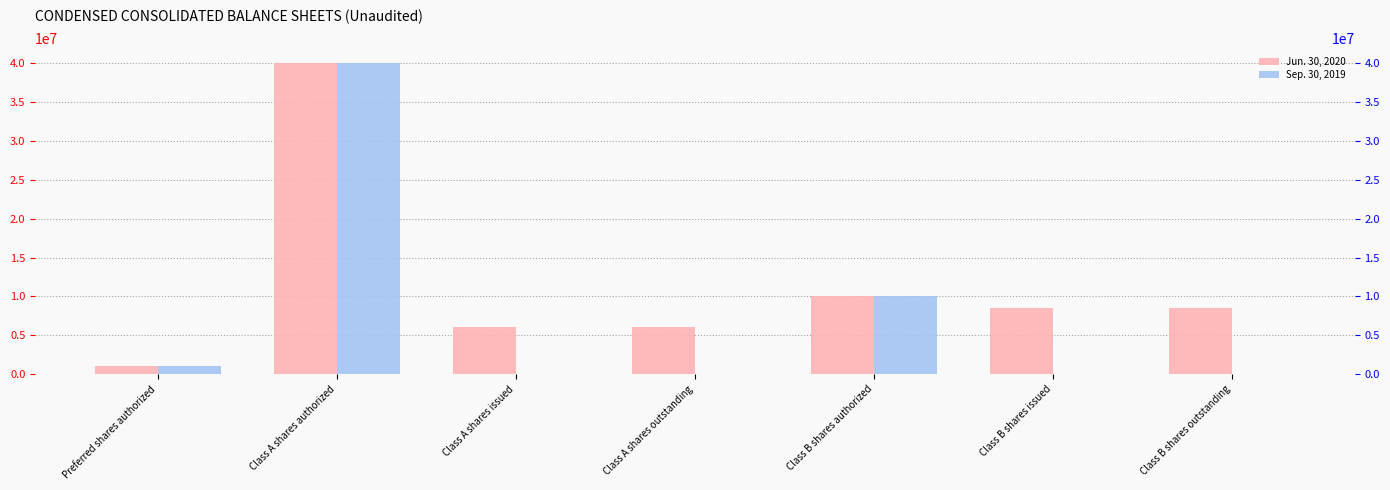

Which series has the largest total across all categories?

Jun. 30, 2020